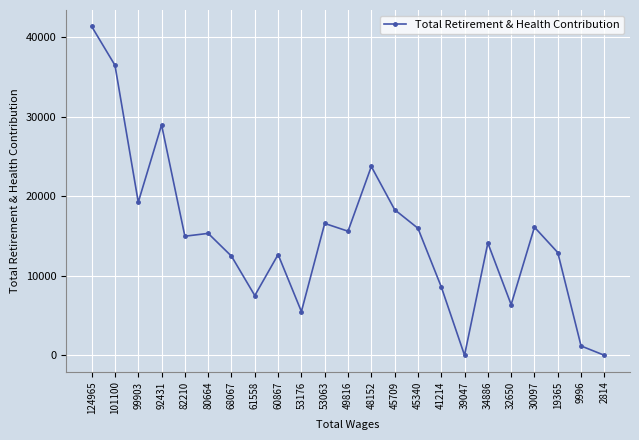

Count the number of categories in the chart.

23